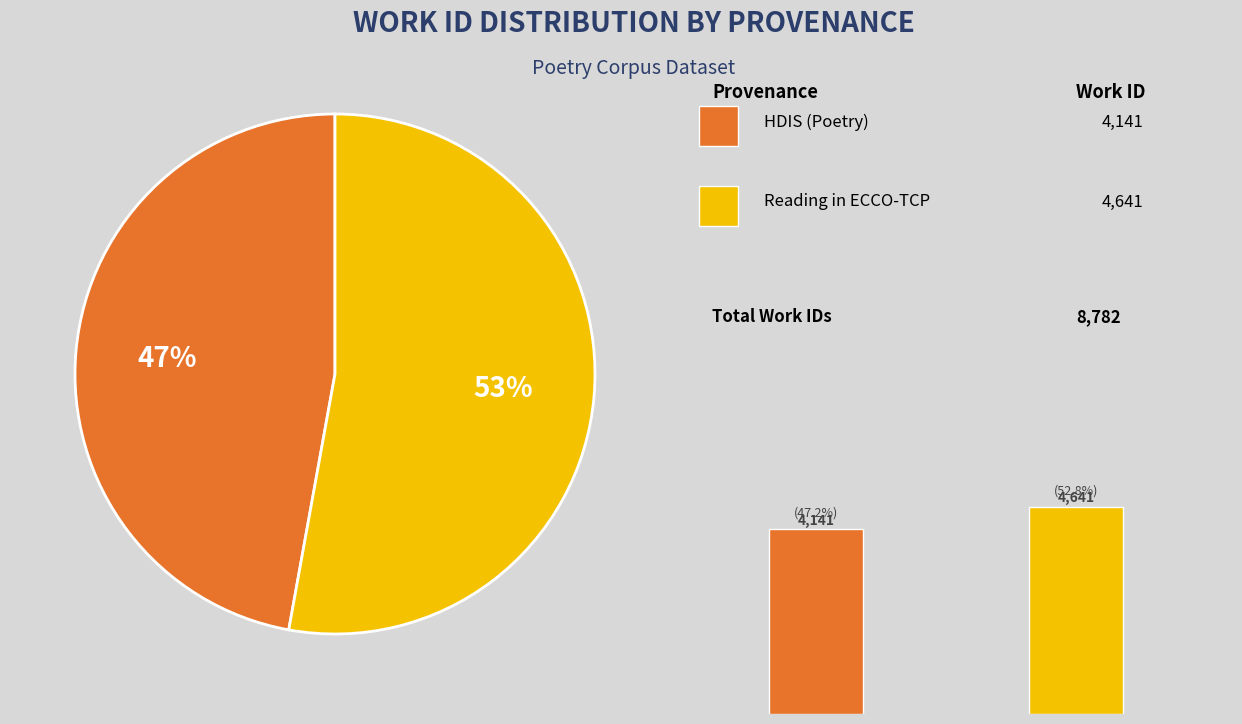

Which category has the smallest portion of the pie?

HDIS (Poetry)